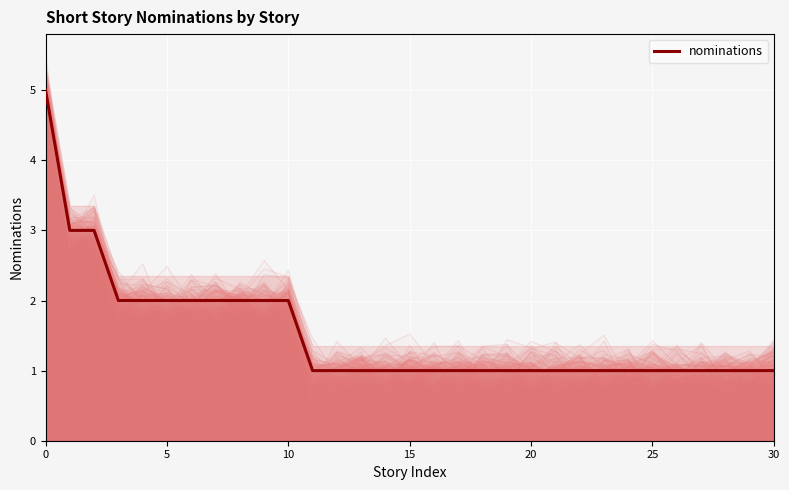

What is the greatest value displayed?

5